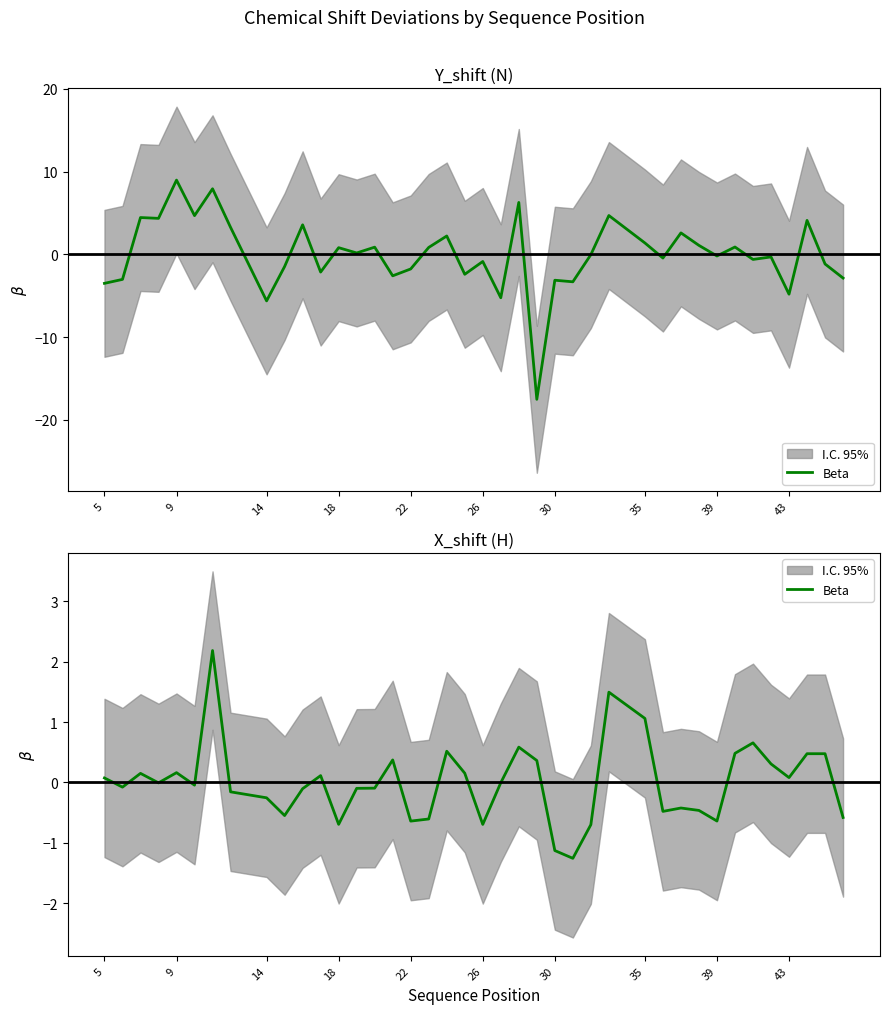

How many categories are shown in the chart?

40